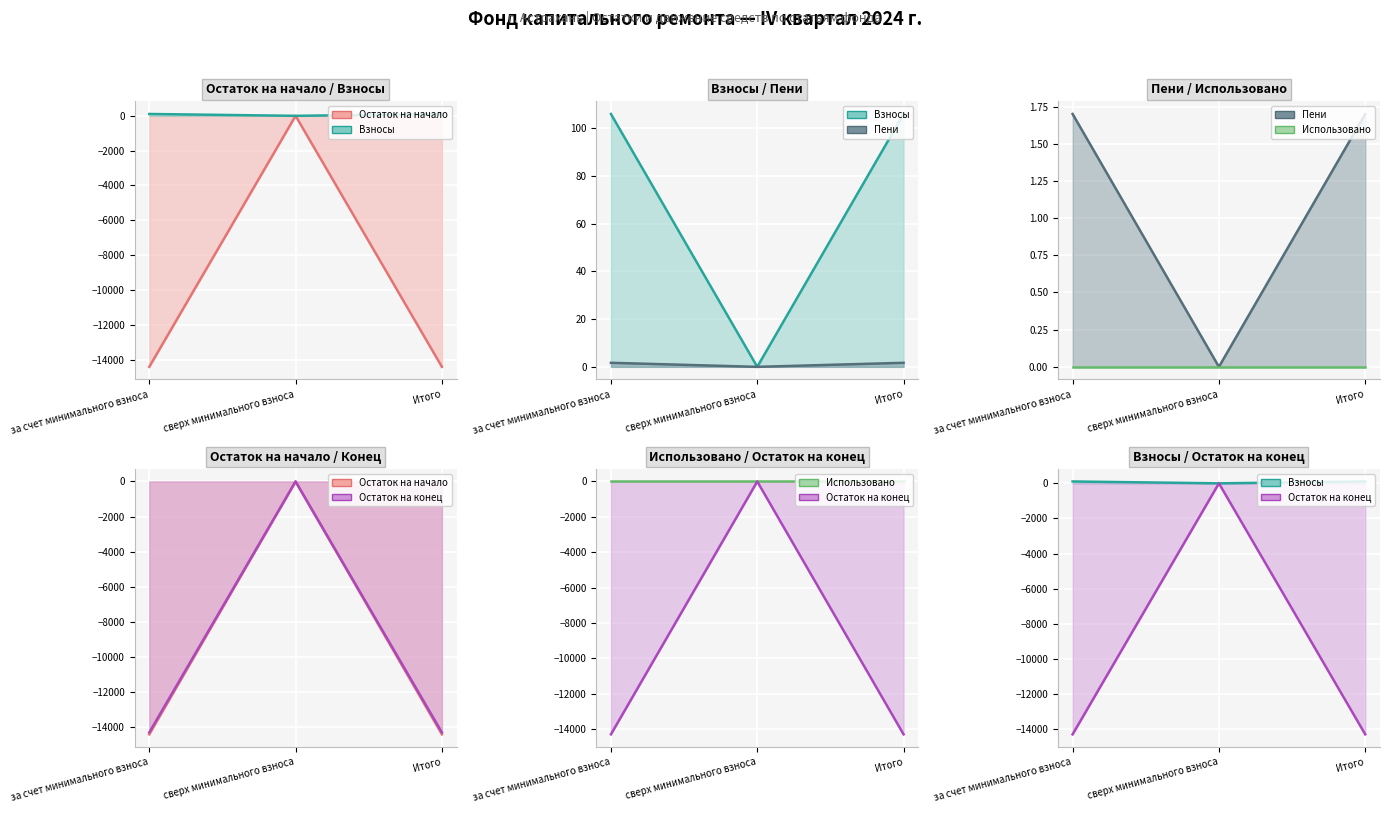

What is the maximum value shown in the chart?

106.1